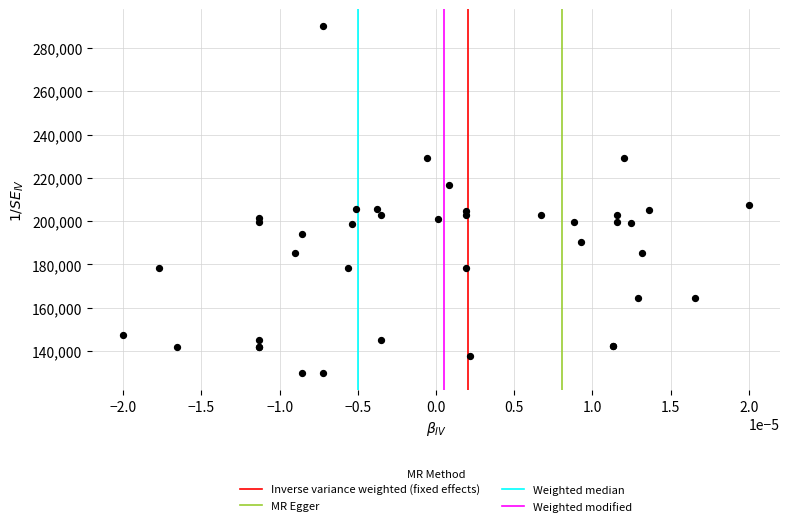

What Y value in the scatter plot is closest to 209999?

207611.9